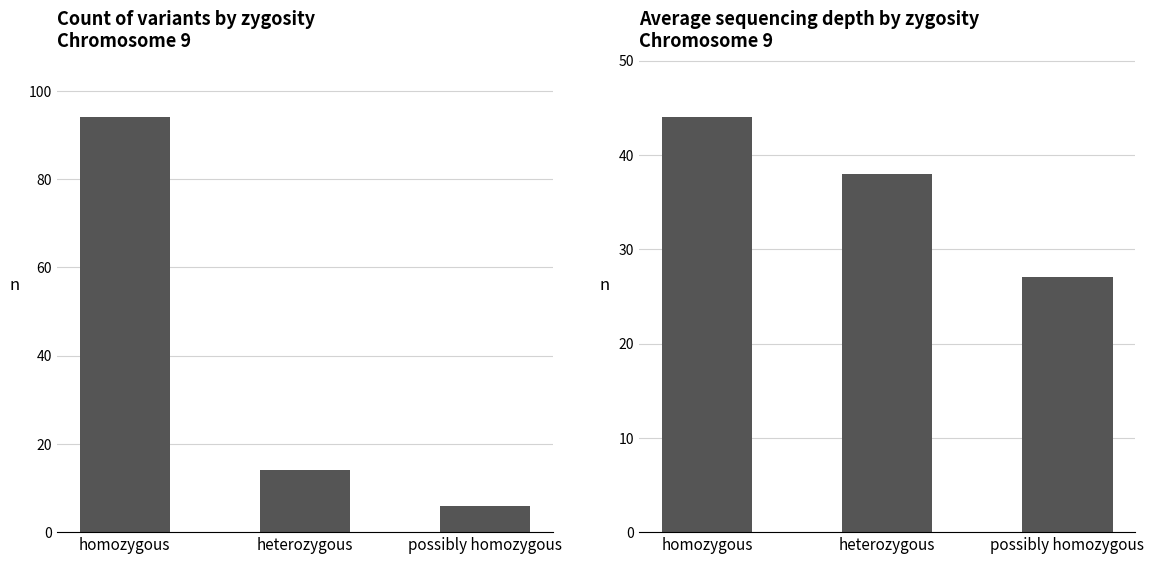

What is the spread (max minus min) of values at heterozygous?

24